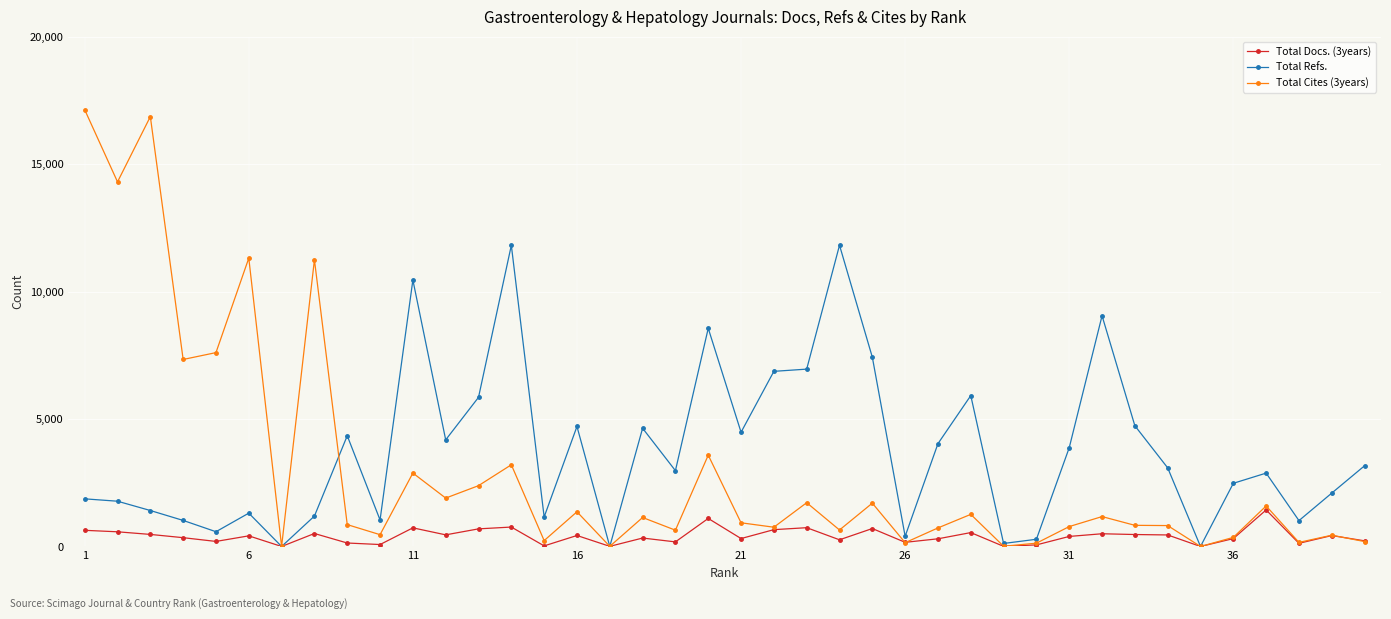

How many data points in Total Cites (3years) are less than 929?

20